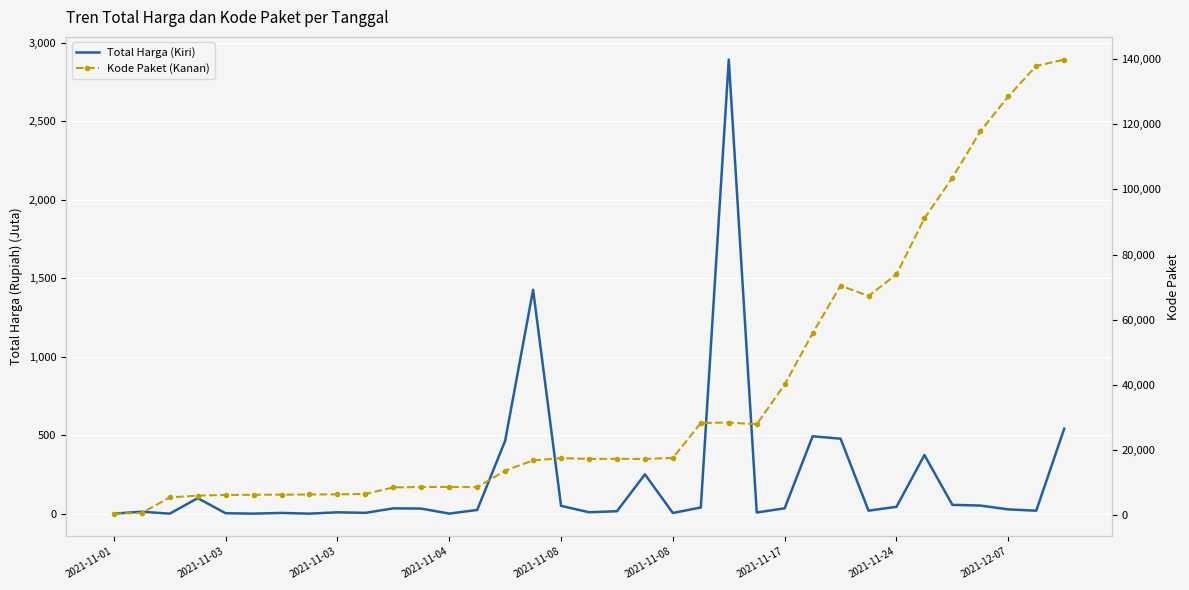

Which series has the largest range (max minus min)?

Kode Paket (Kanan)